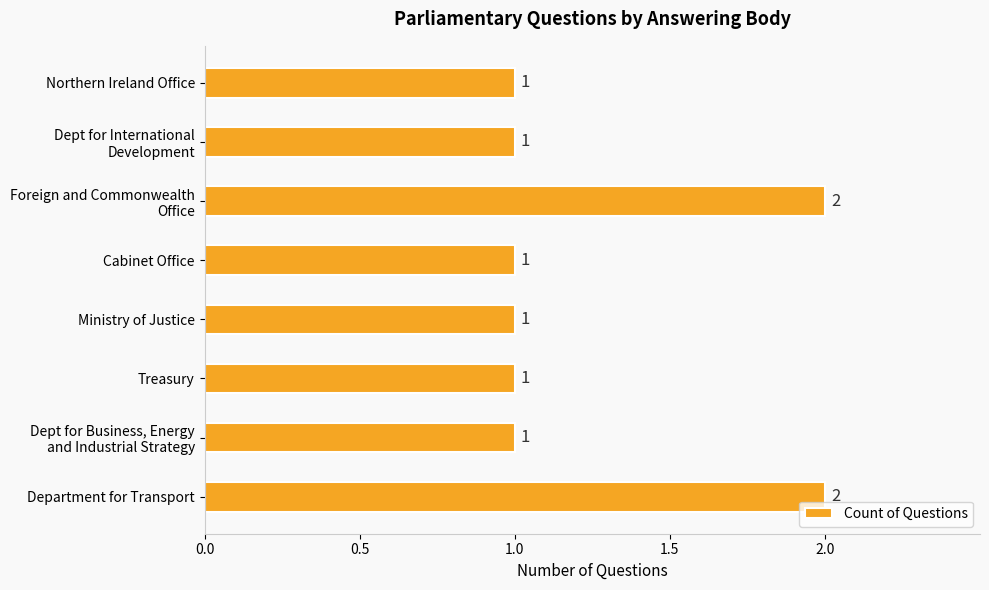

Does the chart contain stacked bars?

No